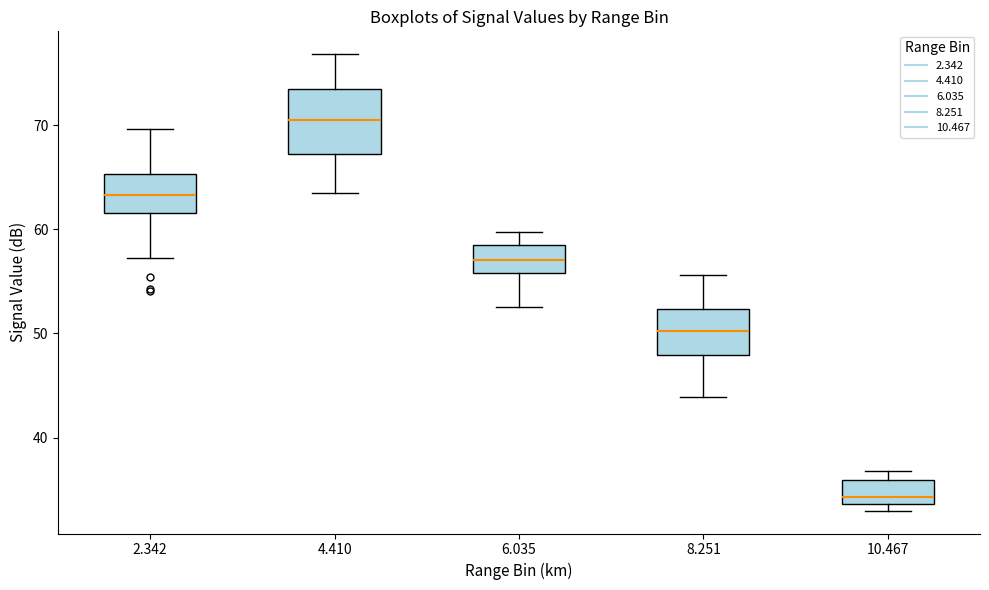

Reading left to right, read every box against the y-axis: the position of its median line, the range the box covers, and the ends of its whiskers. The values are not printed on the chart, so give them approximately, as read against the axis.

2.342: median 63, box 62 to 65, whiskers 57 to 70
4.410: median 70, box 67 to 73, whiskers 64 to 77
6.035: median 57, box 56 to 59, whiskers 53 to 60
8.251: median 50, box 48 to 52, whiskers 44 to 56
10.467: median 34 (just above the box's lower edge), box 34 to 36, whiskers 33 to 37